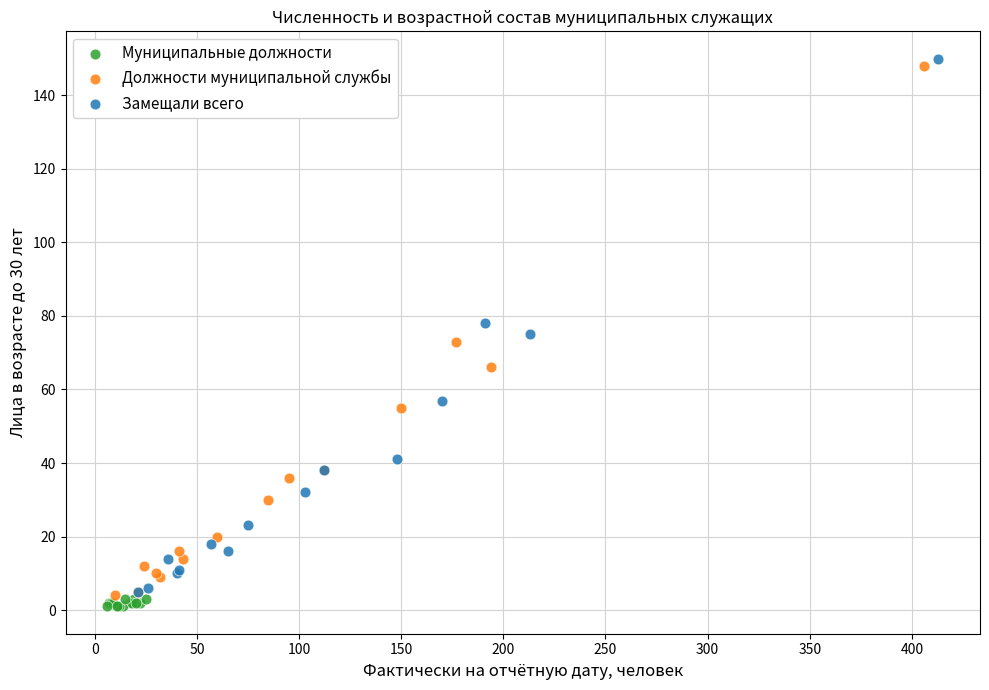

Which series has the largest Y range (max minus min)?

Замещали всего